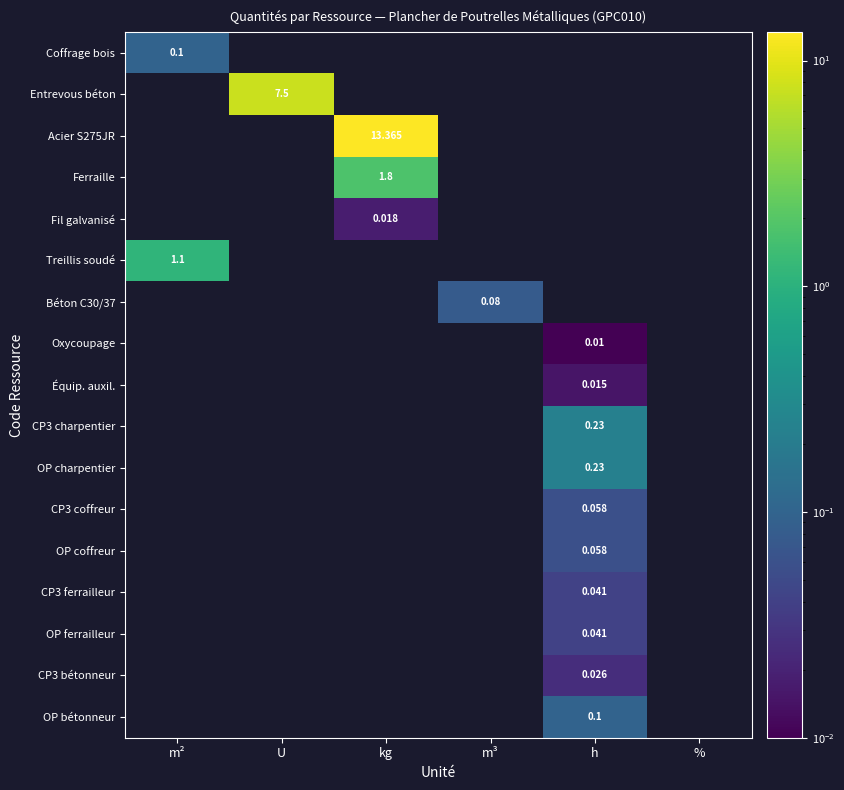

What is the total value across all series at m²?

1.2